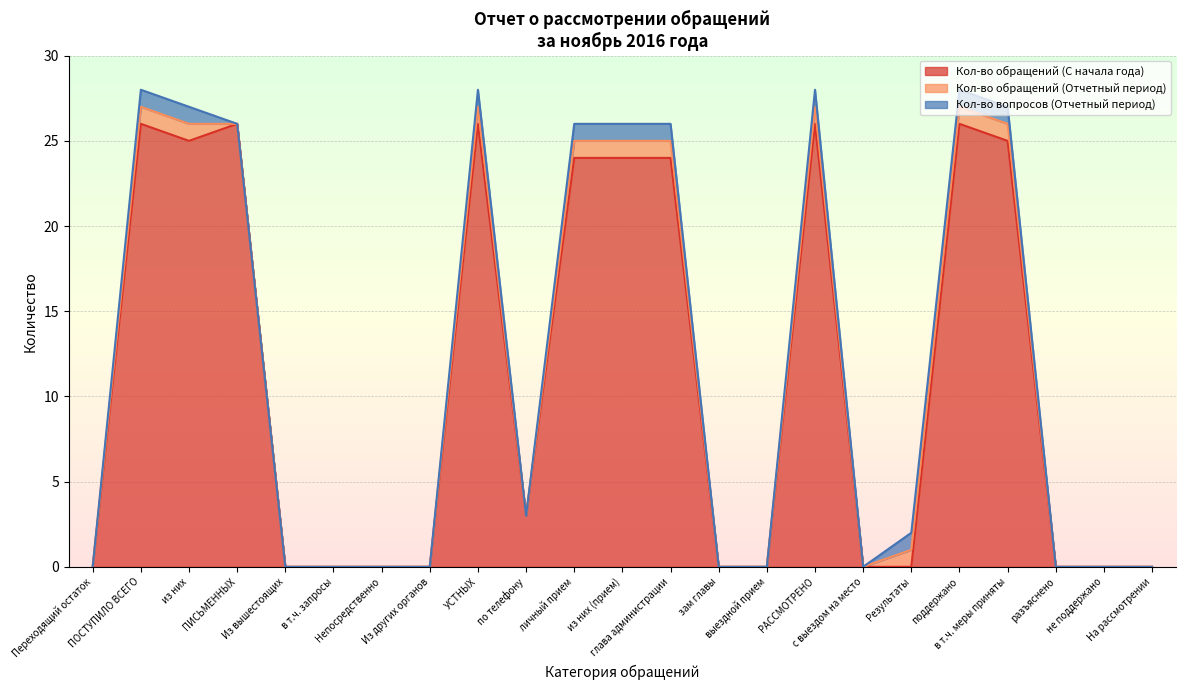

What is the sum of the Кол-во обращений (С начала года) values at с выездом на место and поддержано?

26